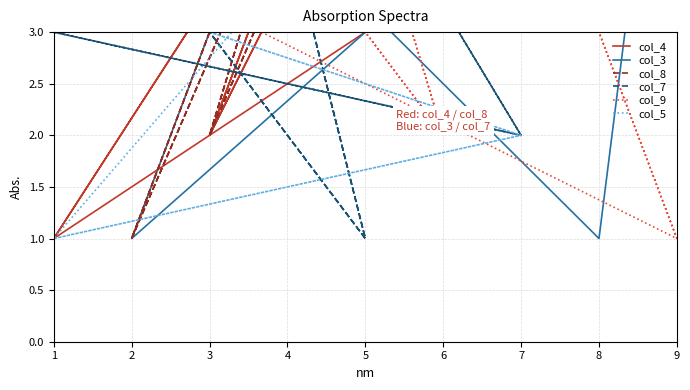

True or false: col_3 has a value of 9 at 8.

False